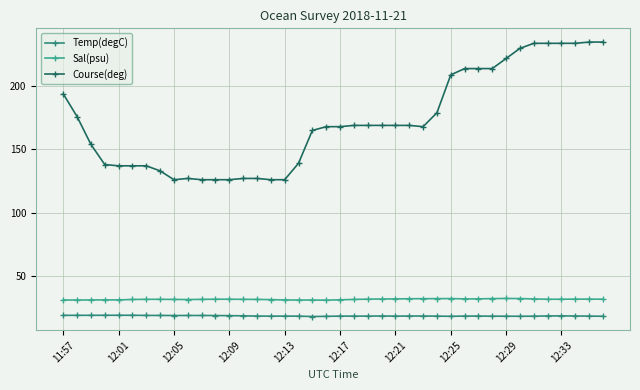

True or false: Course(deg) and Sal(psu) cross at least once.

False